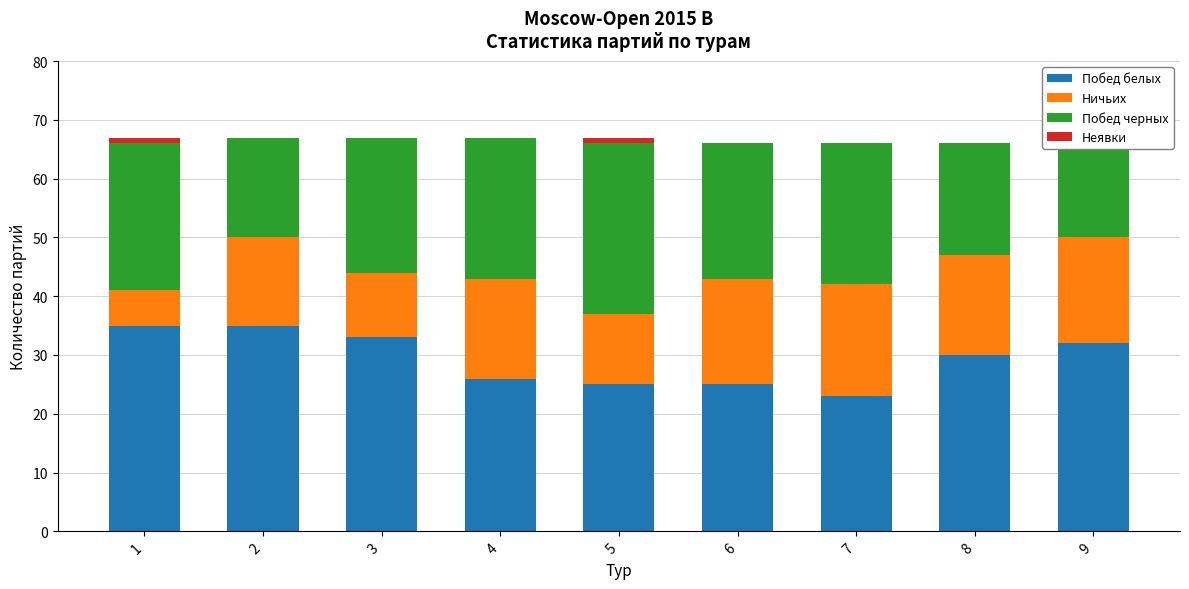

At which label is Побед белых closest to 29?

8